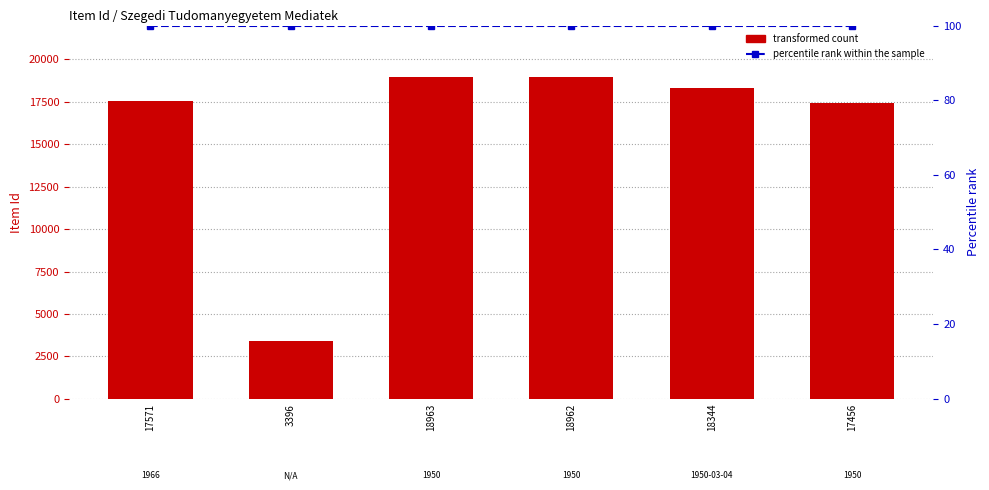

Reading right to left, transcribe all the data shown in this chart.

transformed count: 17456=17456	18344=18344	18962=18962	18963=18963	3396=3396	17571=17571
percentile rank within the sample: 17456=100	18344=100	18962=100	18963=100	3396=100	17571=100